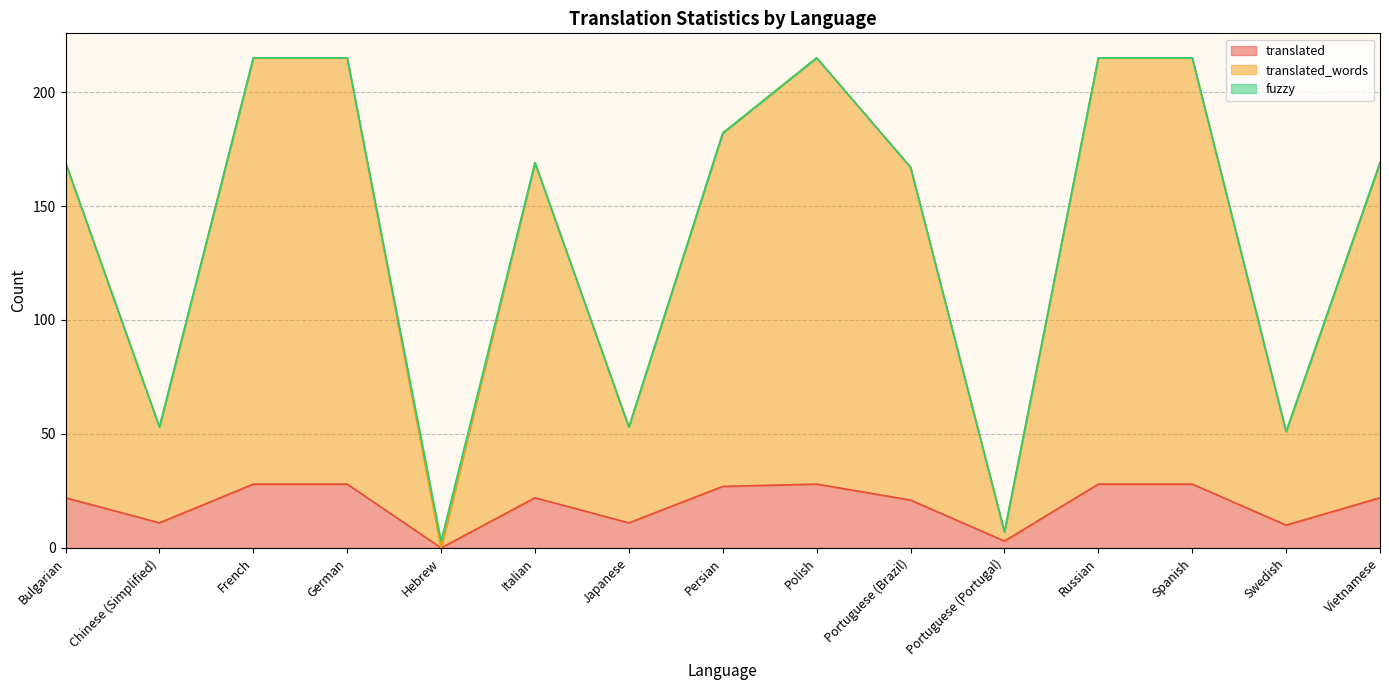

What value does the translated series have at Italian, to the nearest 5?

20